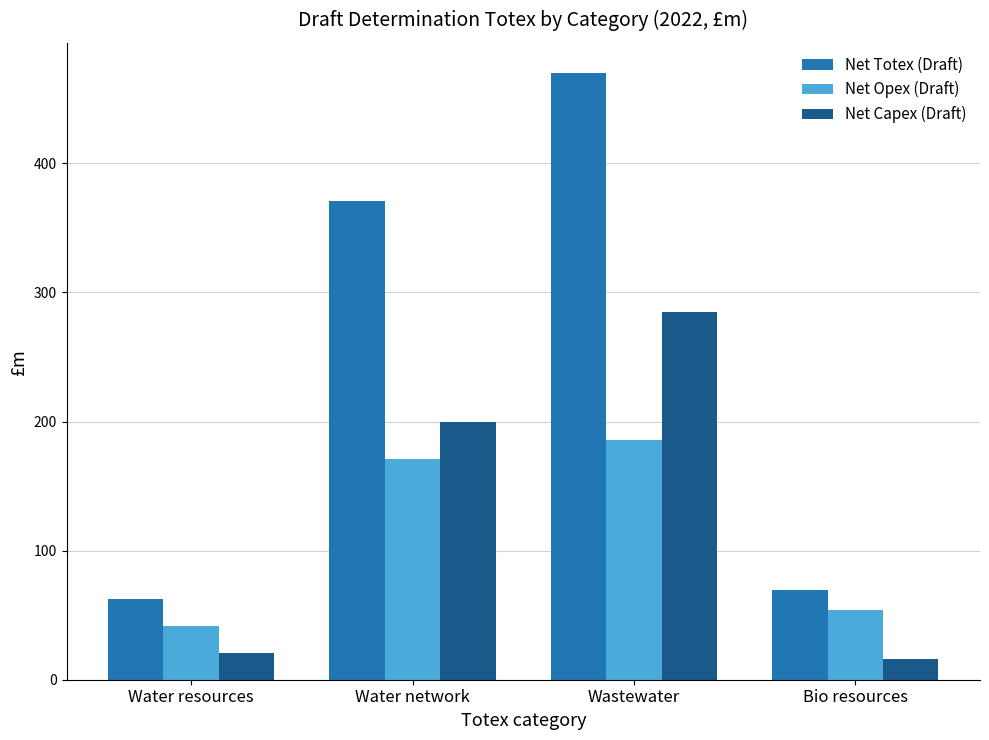

What is the minimum value shown in the chart?

15.9